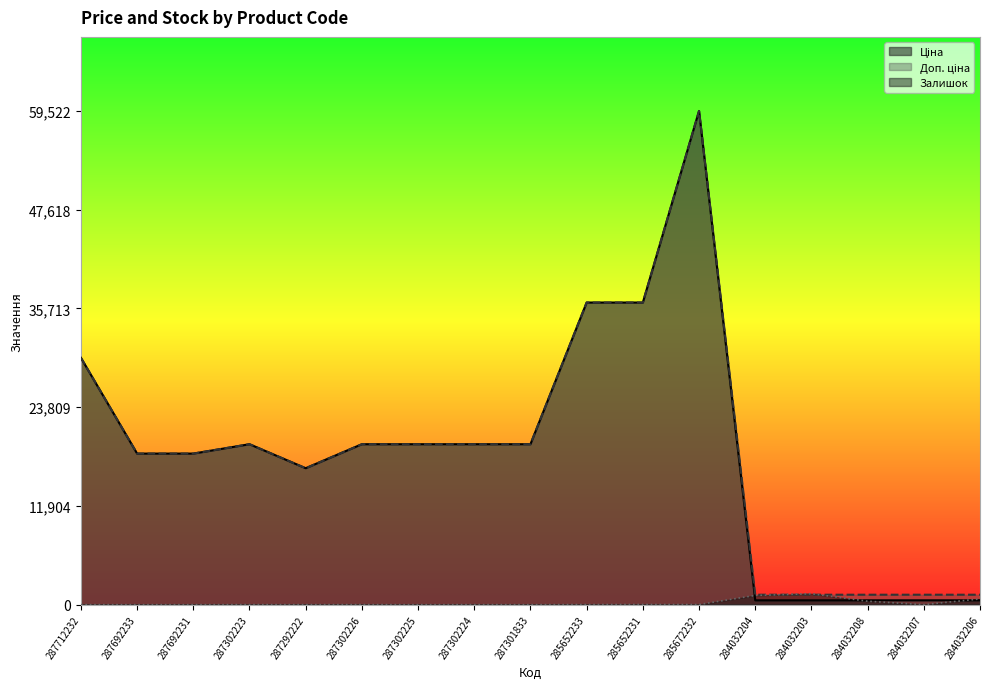

How many interior local valleys does the Залишок series have?

5